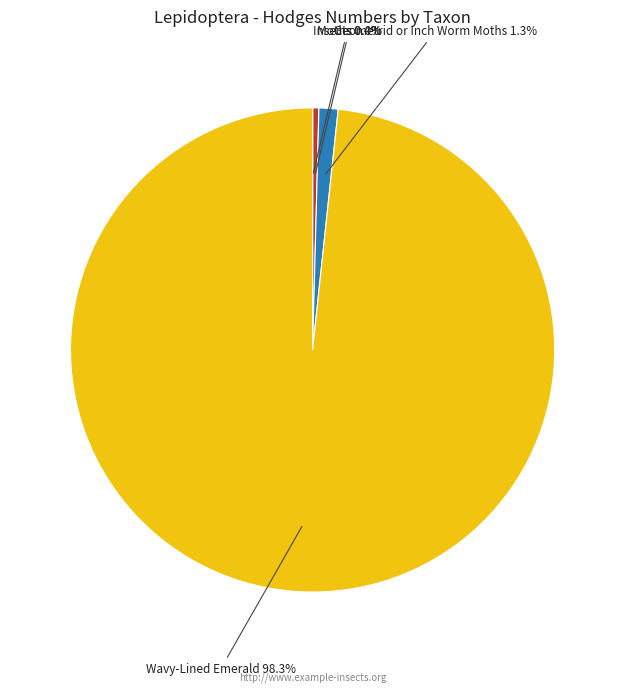

Does any single category account for the majority?

Yes